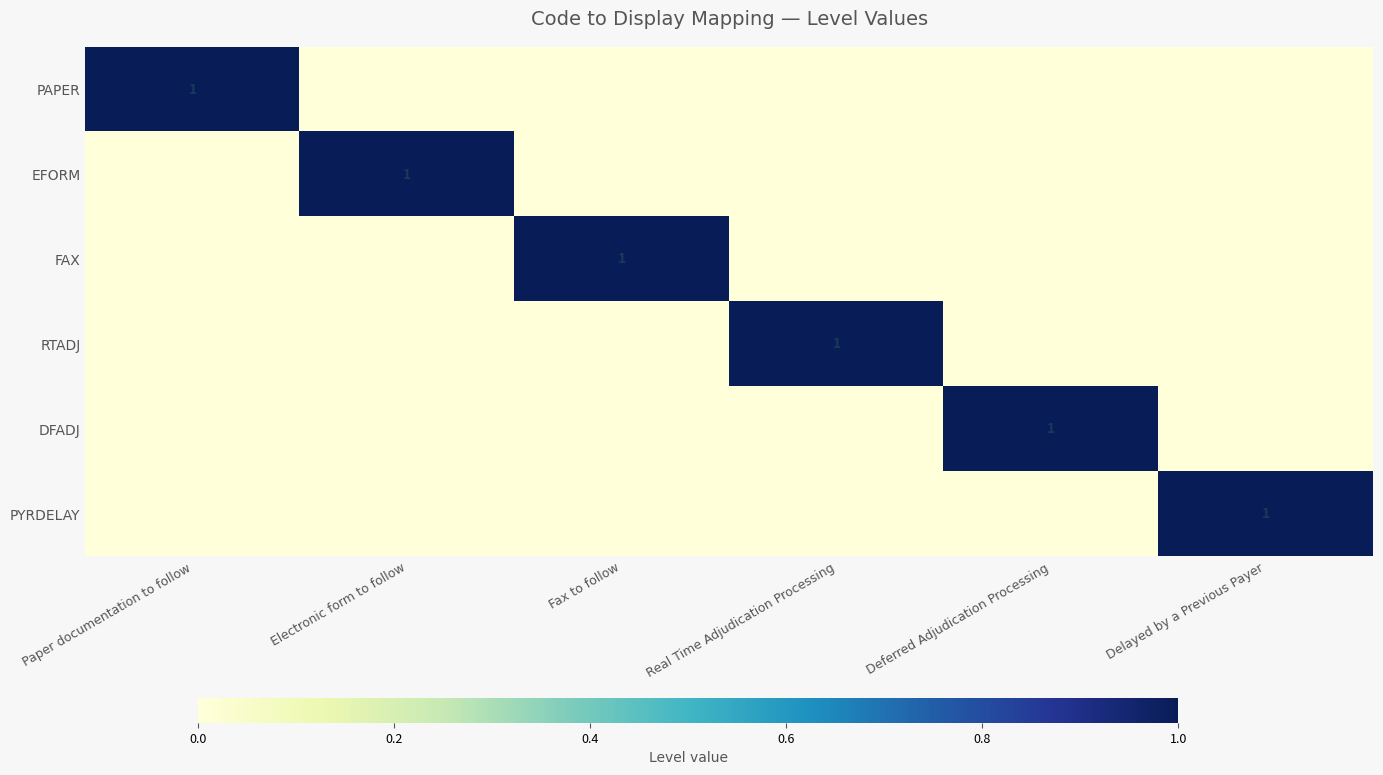

What is the spread (max minus min) of values at Electronic form to follow?

1